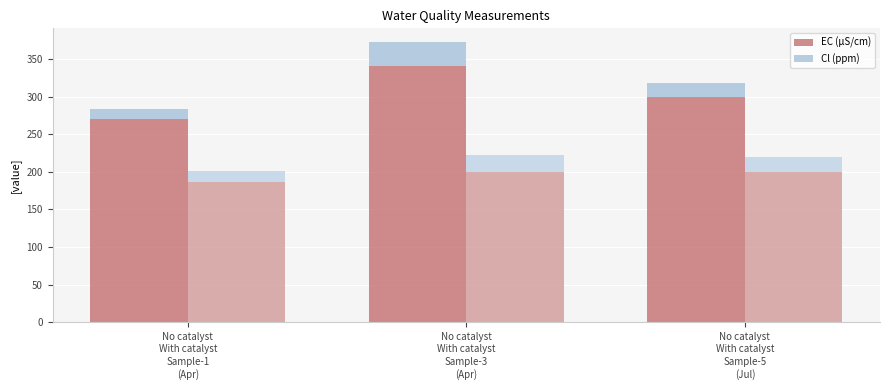

The value of Cl at No catalyst
With catalyst is 32. True or false?

True